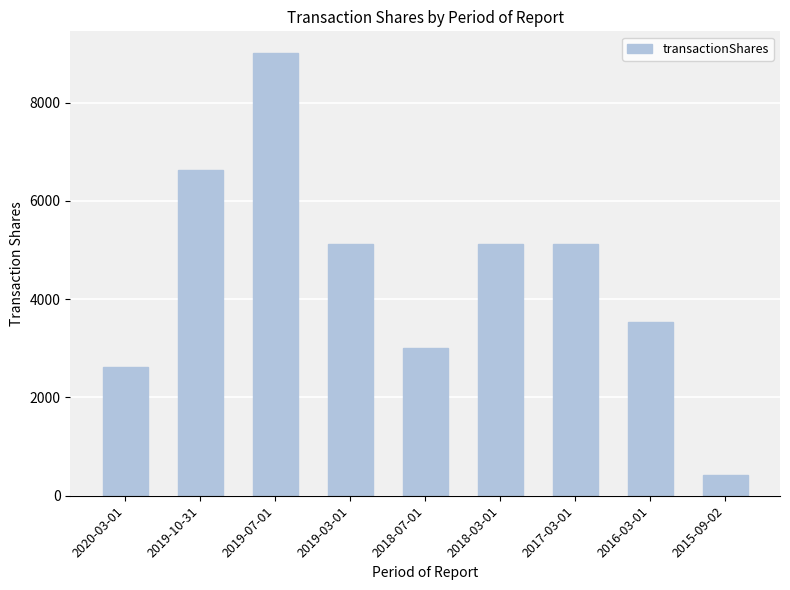

Reading left to right, list all the values displayed in this chart.

2020-03-01=2625	2019-10-31=6636	2019-07-01=9000	2019-03-01=5125	2018-07-01=3000	2018-03-01=5125	2017-03-01=5125	2016-03-01=3542	2015-09-02=427